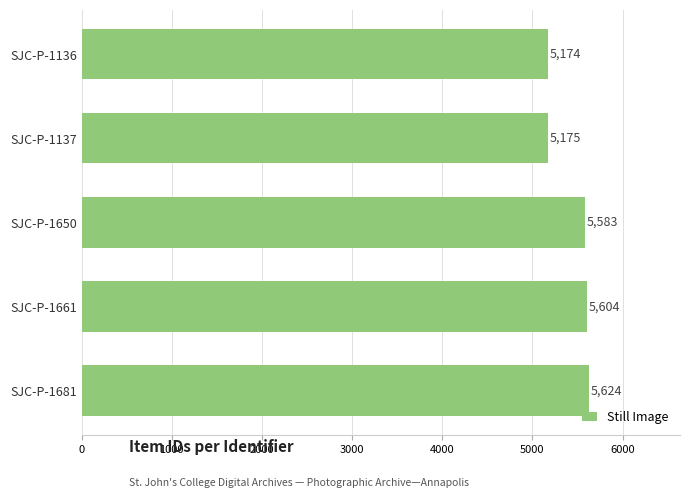

Is it true that the value at SJC-P-1136 is 2467?

False